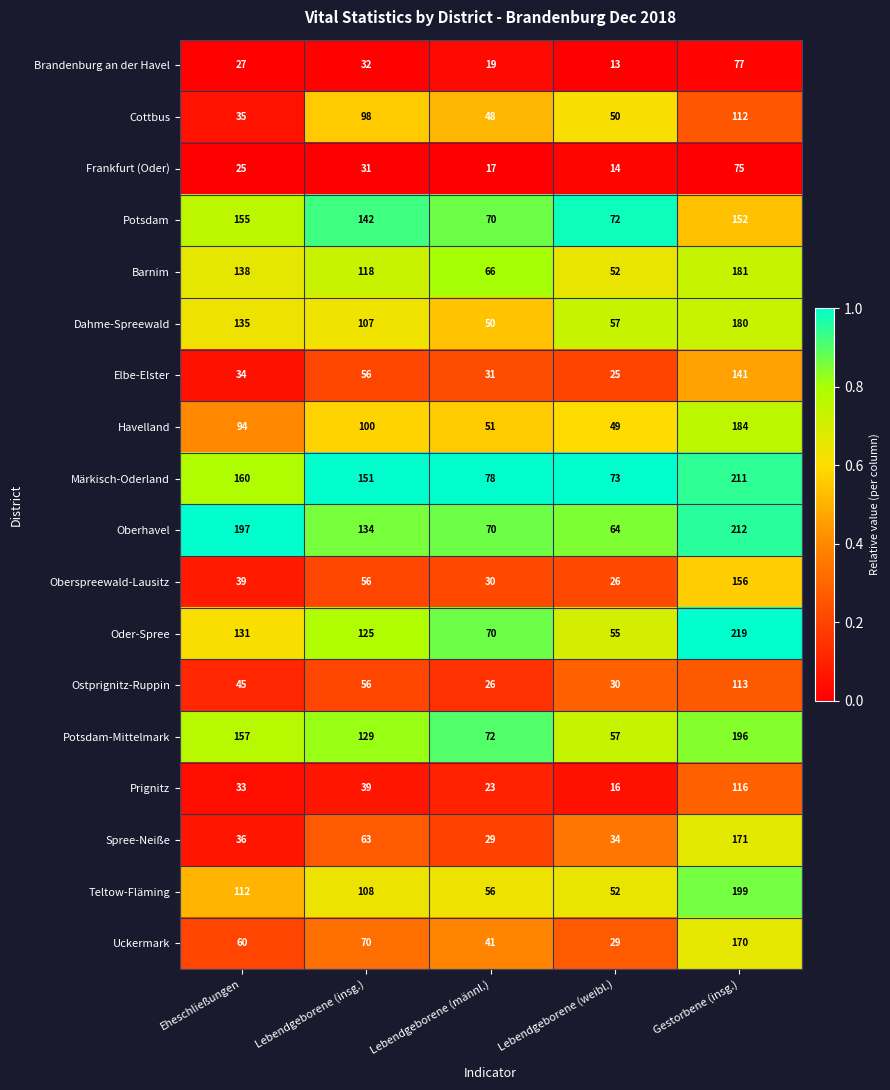

At which category is the sum across all series the highest?

Gestorbene (insg.)